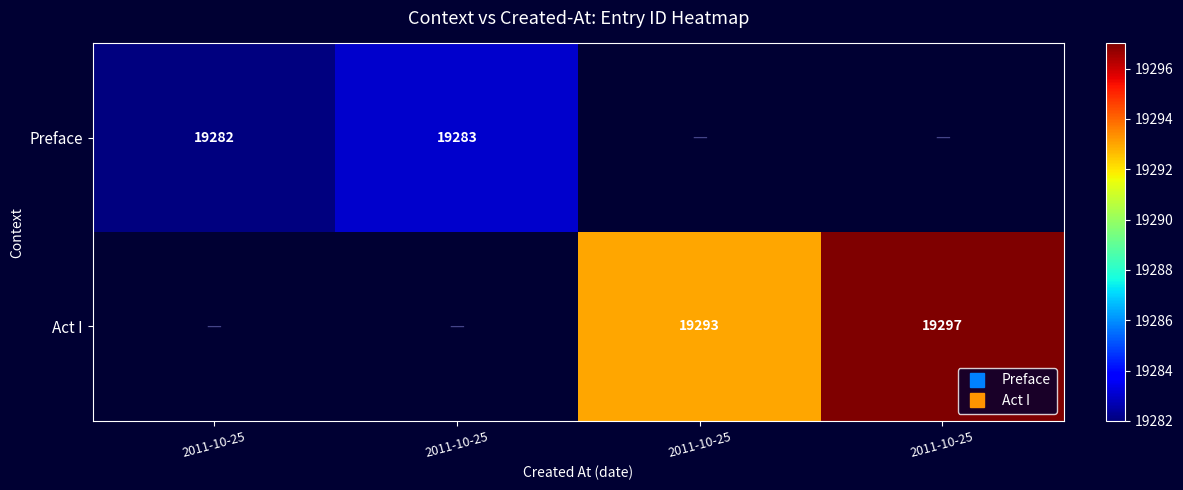

Rank the series at 2011-10-25 from highest to lowest value.

Preface, Act I